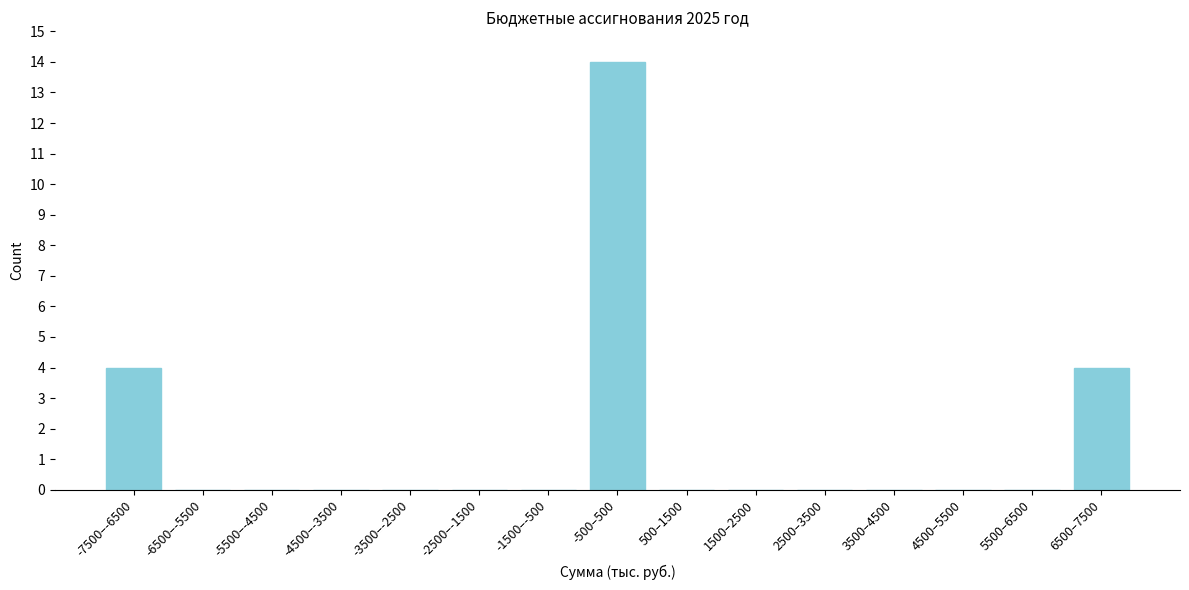

True or false: the data shows 4 at 6500–7500.

True